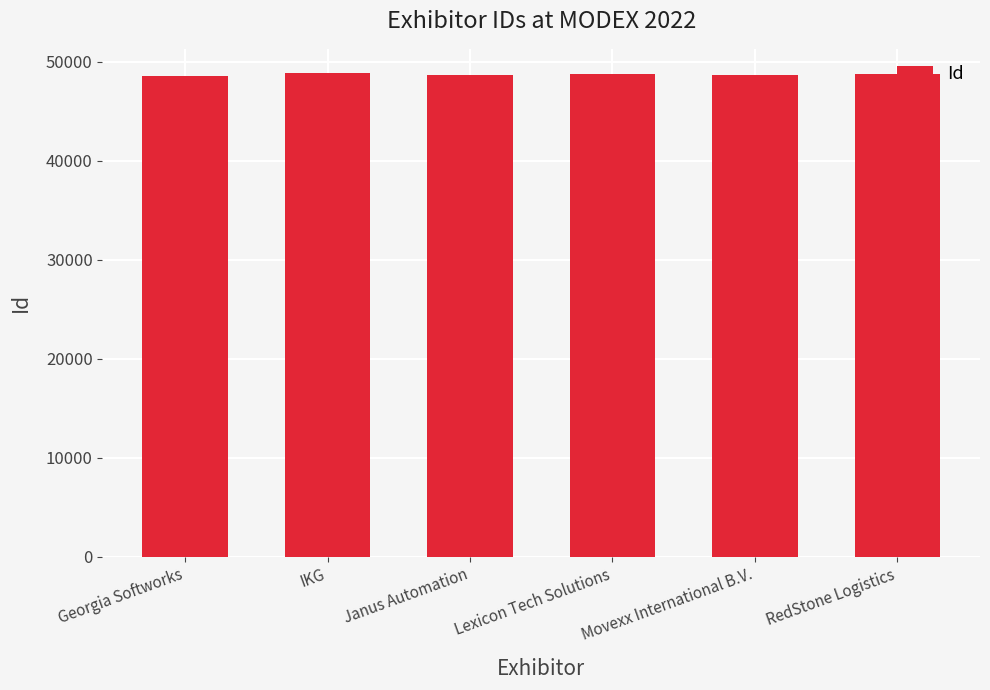

Is it true that the value at Lexicon Tech Solutions is 30331?

False